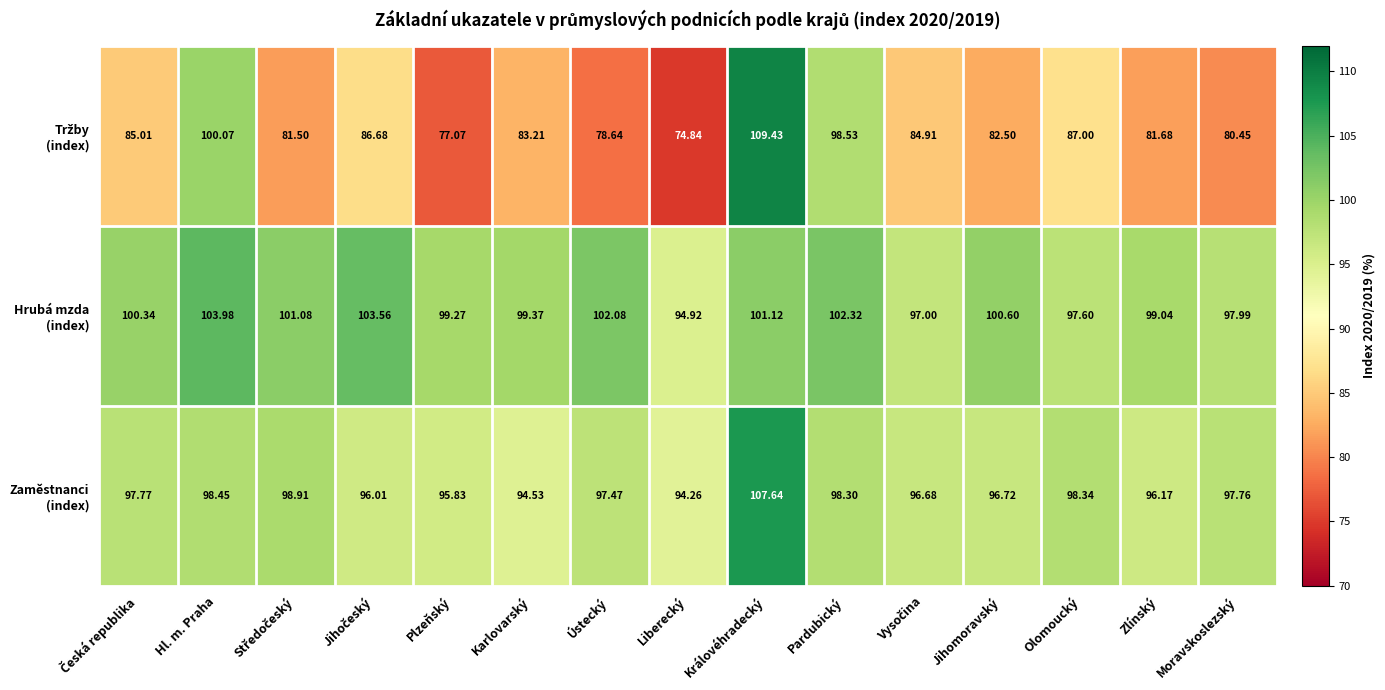

At which category is the sum across all series the highest?

Královéhradecký